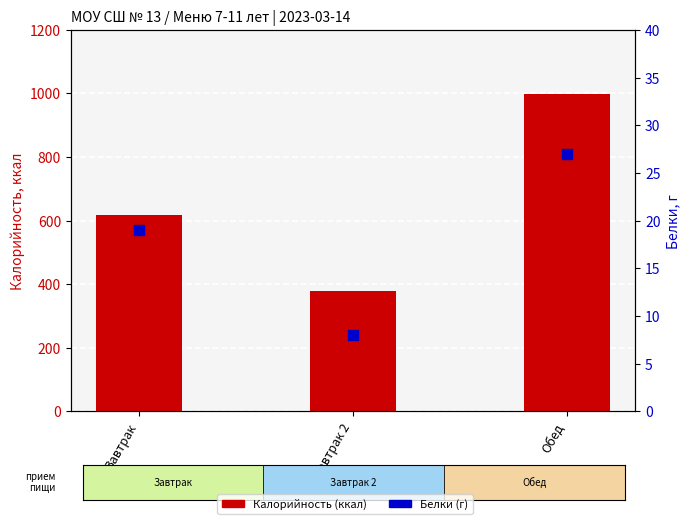

Which series reaches the maximum Y coordinate?

Калорийность